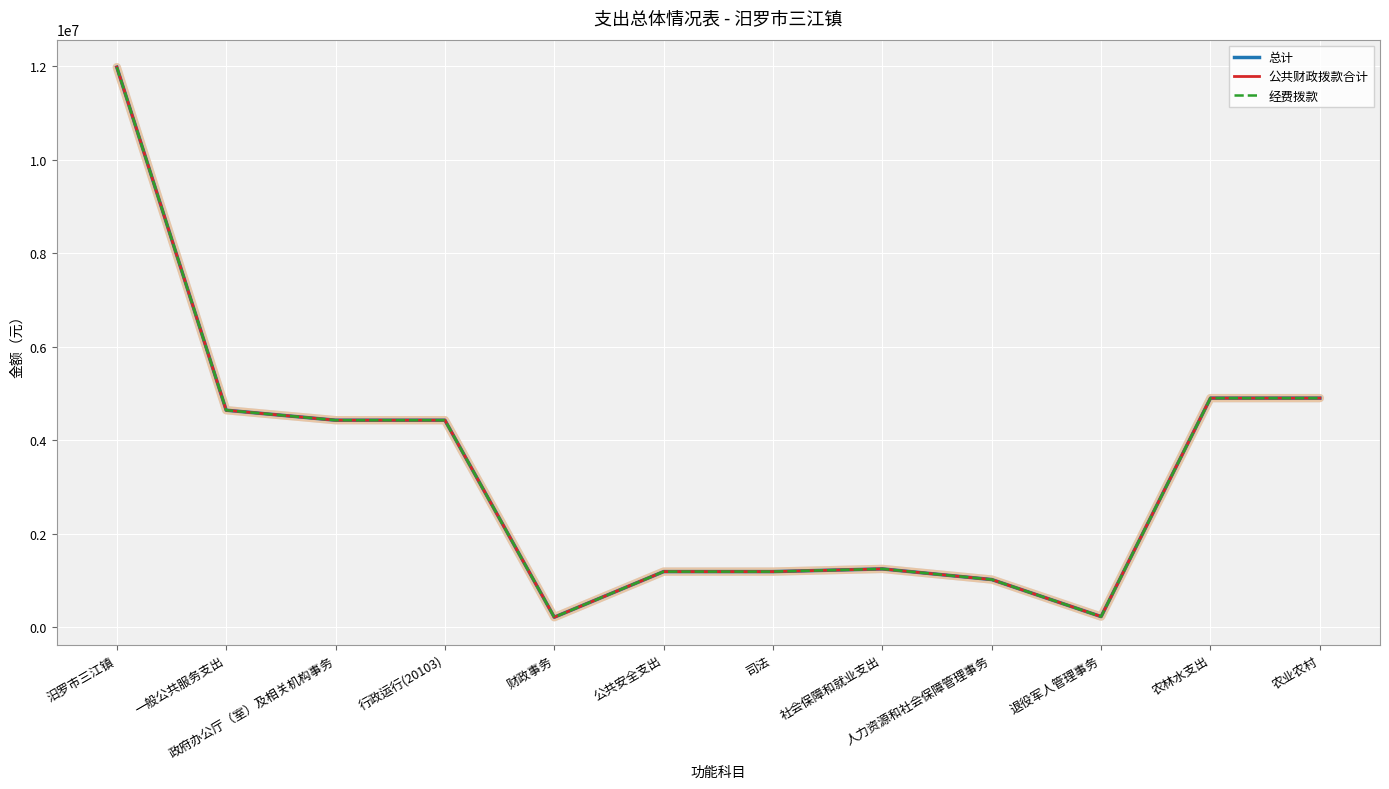

Which series changed the most between 汨罗市三江镇 and 政府办公厅（室）及相关机构事务?

总计